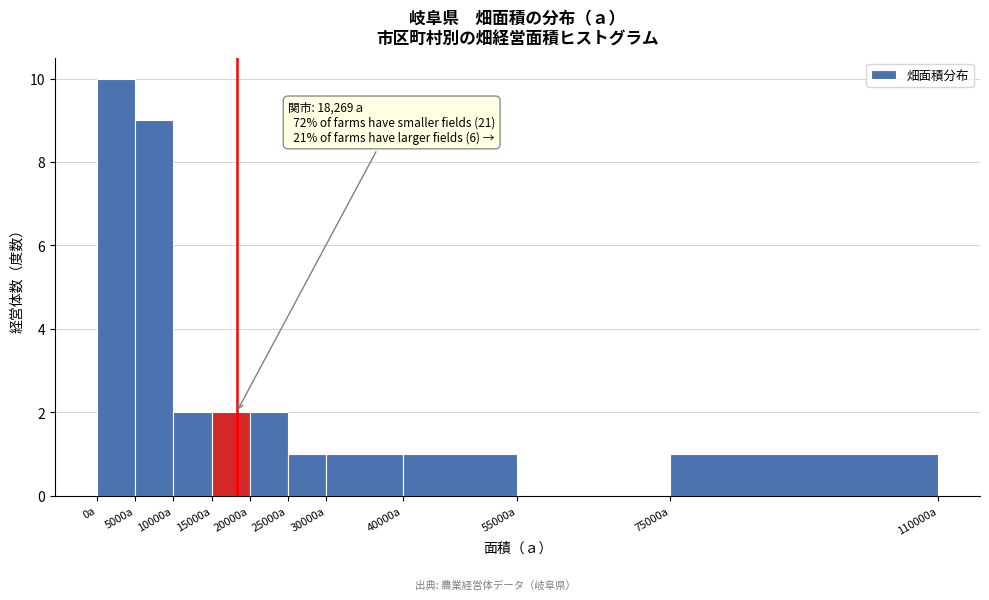

Over which range of the x-axis is the bar tallest?

0 to 5000